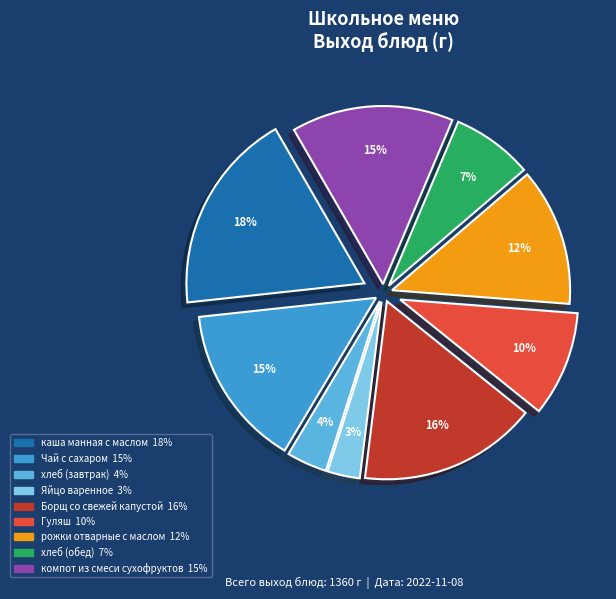

Is there any slice that represents more than half of the pie?

No